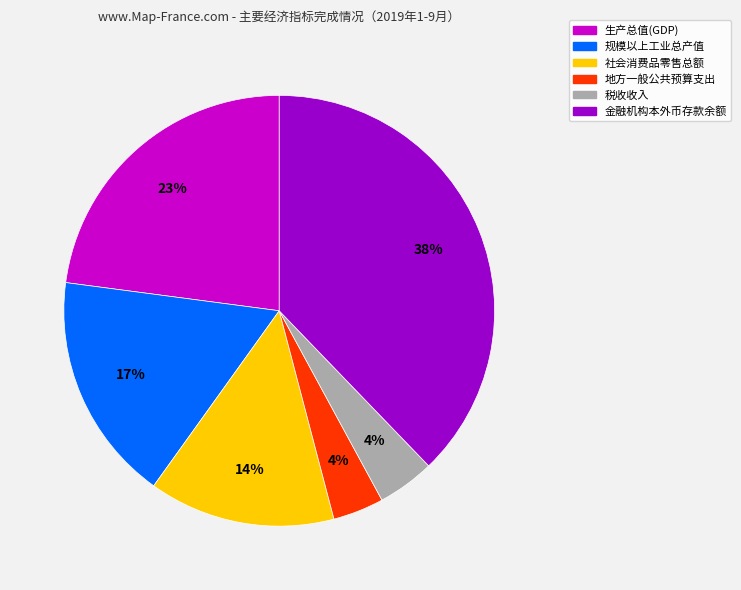

How many segments does this pie chart have?

6